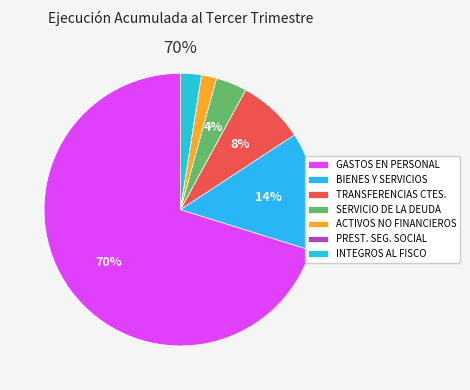

Does any single category account for the majority?

Yes